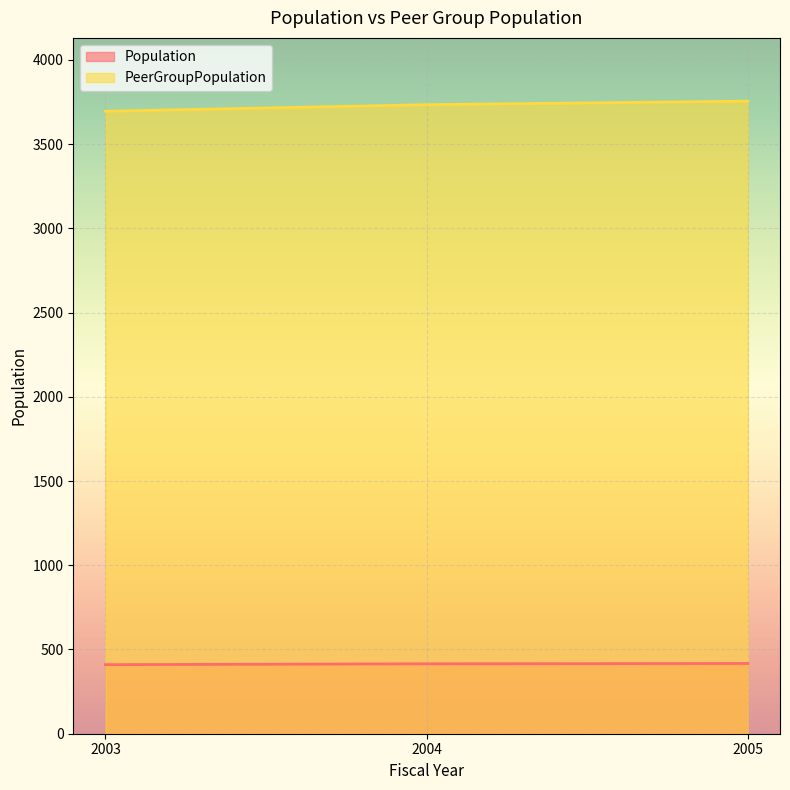

At how many categories does at least one series exceed 1062?

3